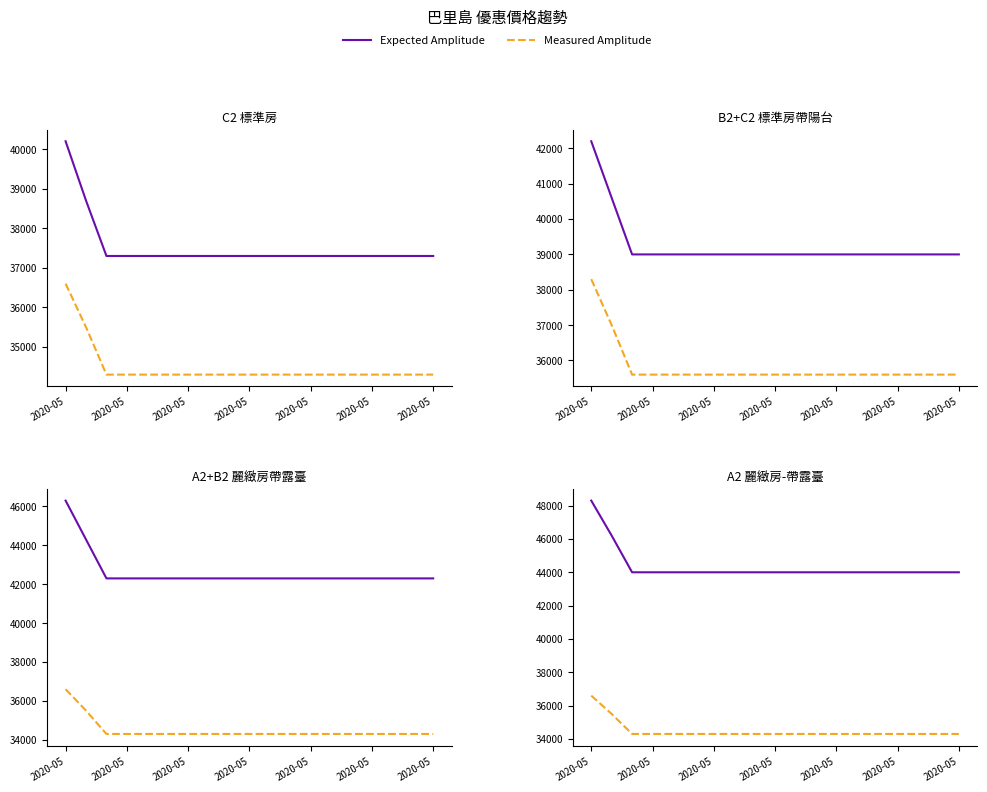

Which series has the widest spread of values?

成人 (A2)